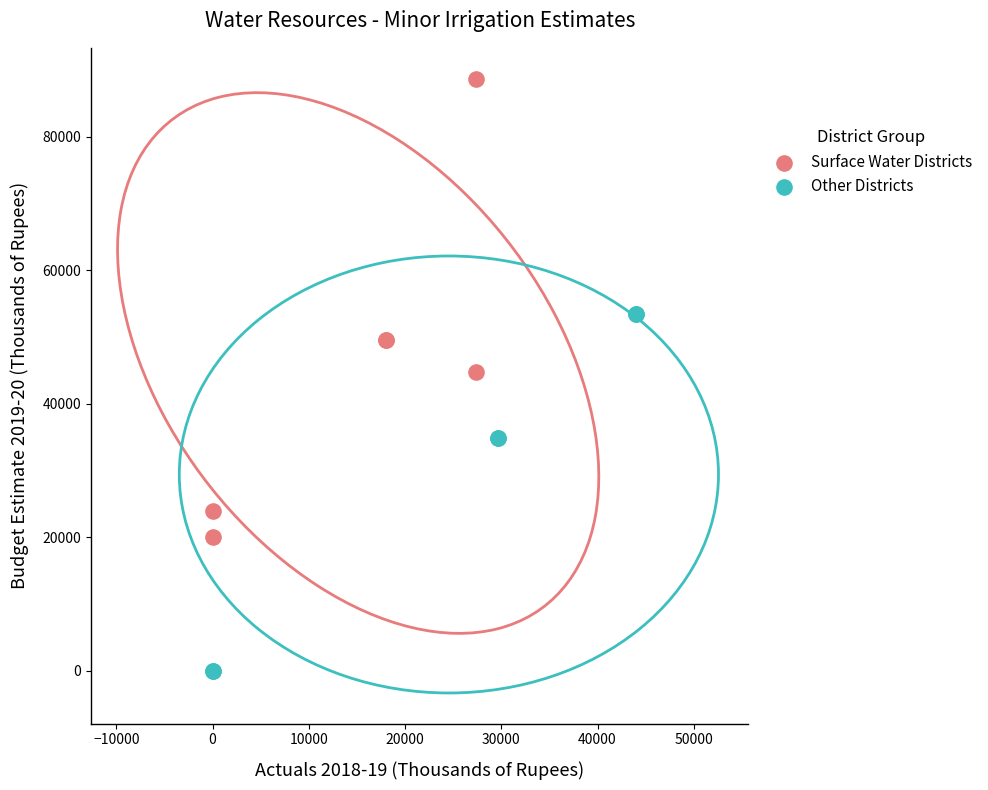

Which series contains the lowest Y value?

Other Districts